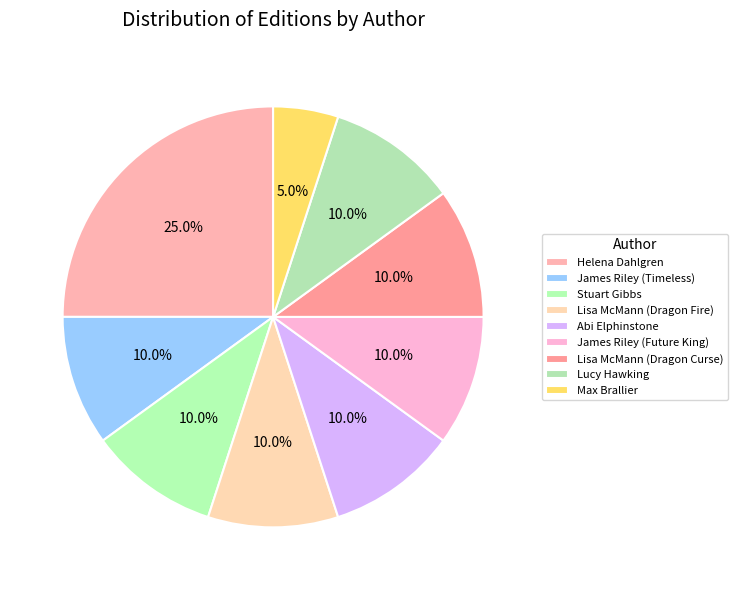

Count the number of slices in the pie.

9